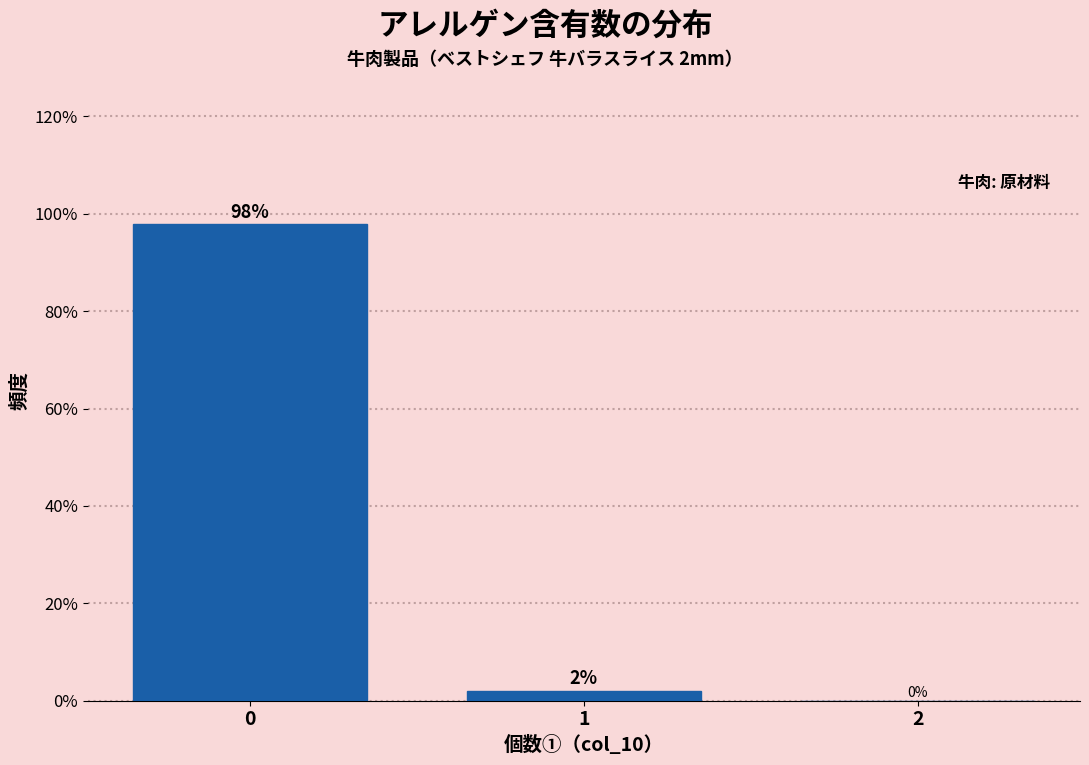

What is the maximum value shown in the chart?

97.9